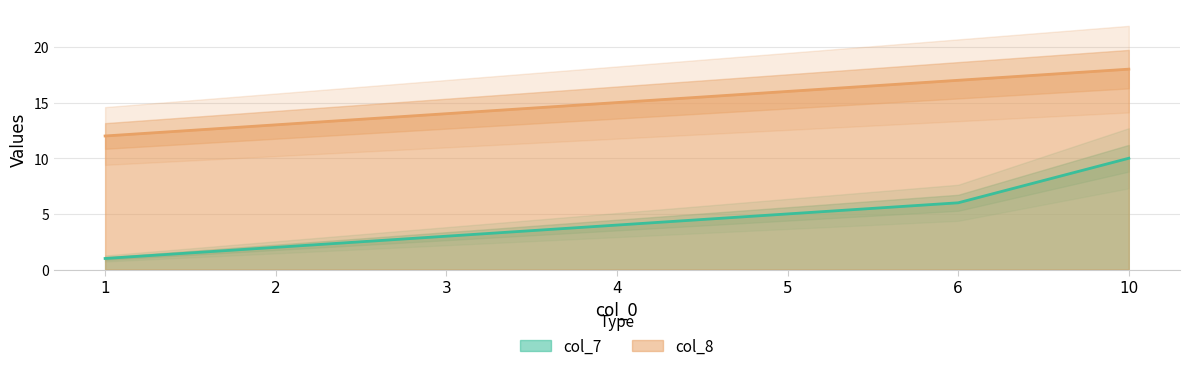

What is the difference between the highest and lowest values at 6?

11